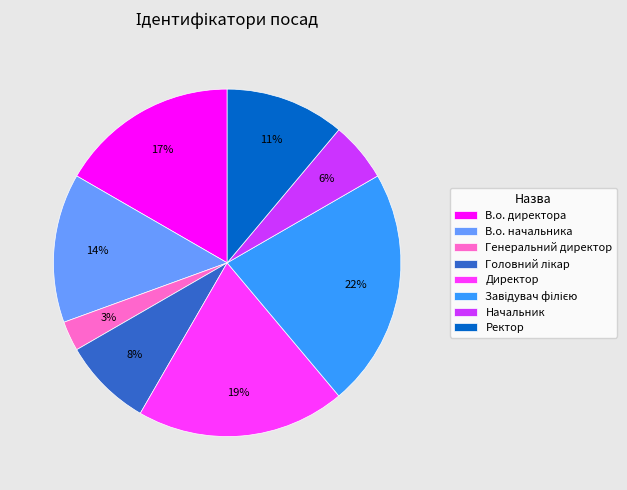

How many slices are in this pie chart?

8